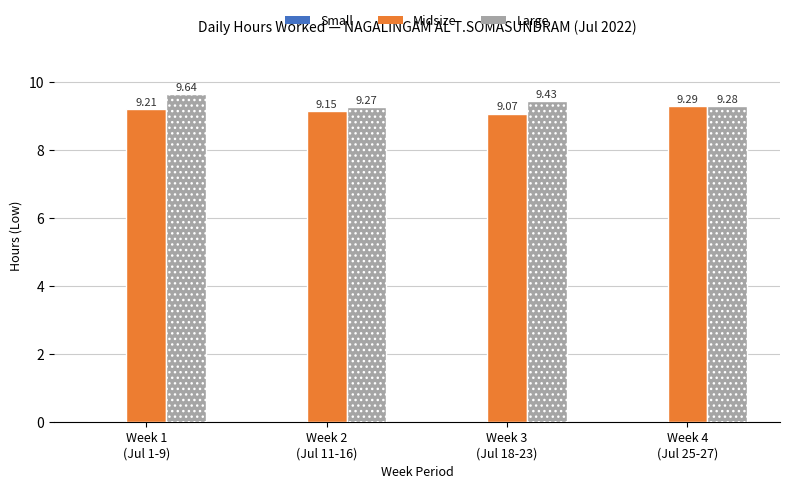

Which series has the largest range (max minus min)?

Large